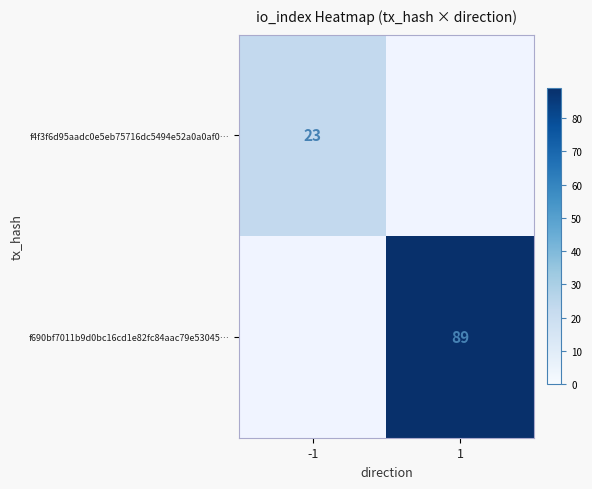

Which has a higher value, 1 or -1?

-1